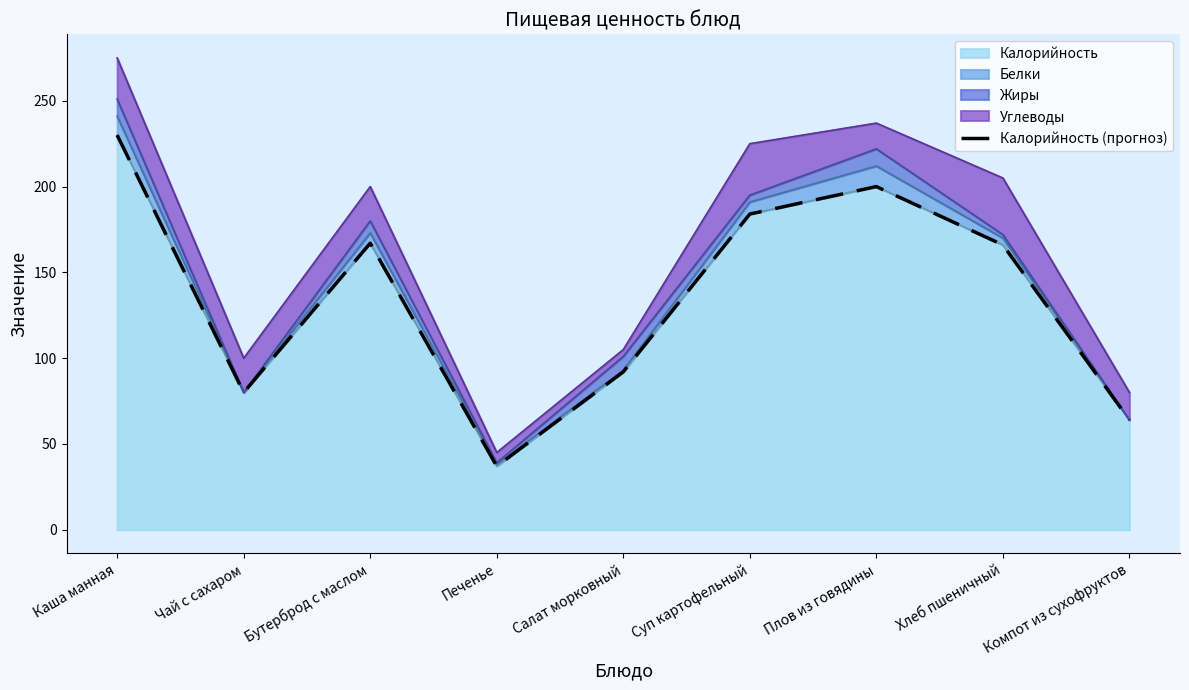

Reading left to right, what are all the values shown in this chart?

230	80	167	37	92	184	200	166	64